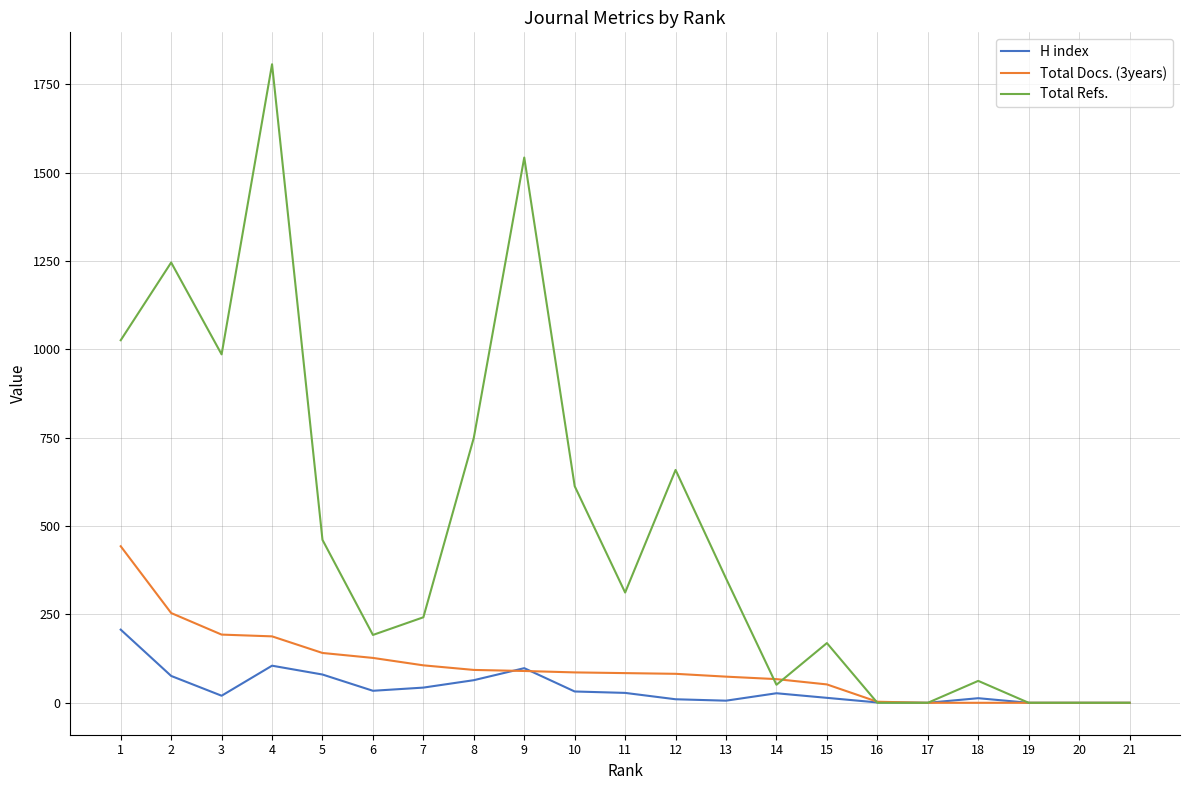

Rank the series at 4 from highest to lowest value.

Total Refs., Total Docs. (3years), H index